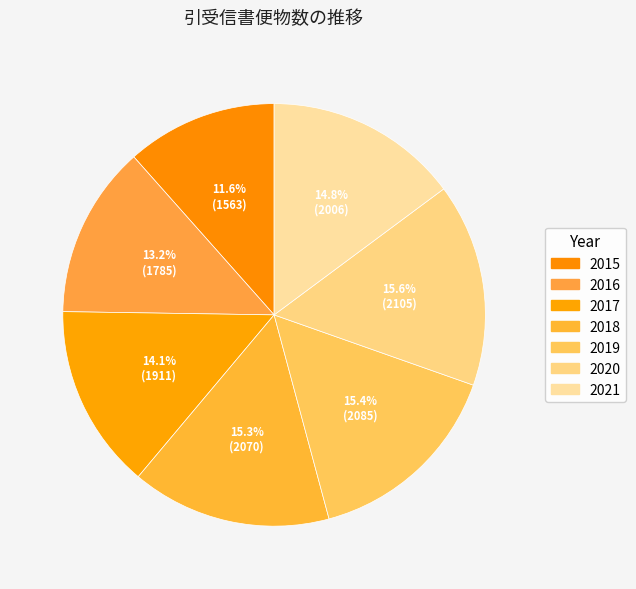

Count the number of slices in the pie.

7